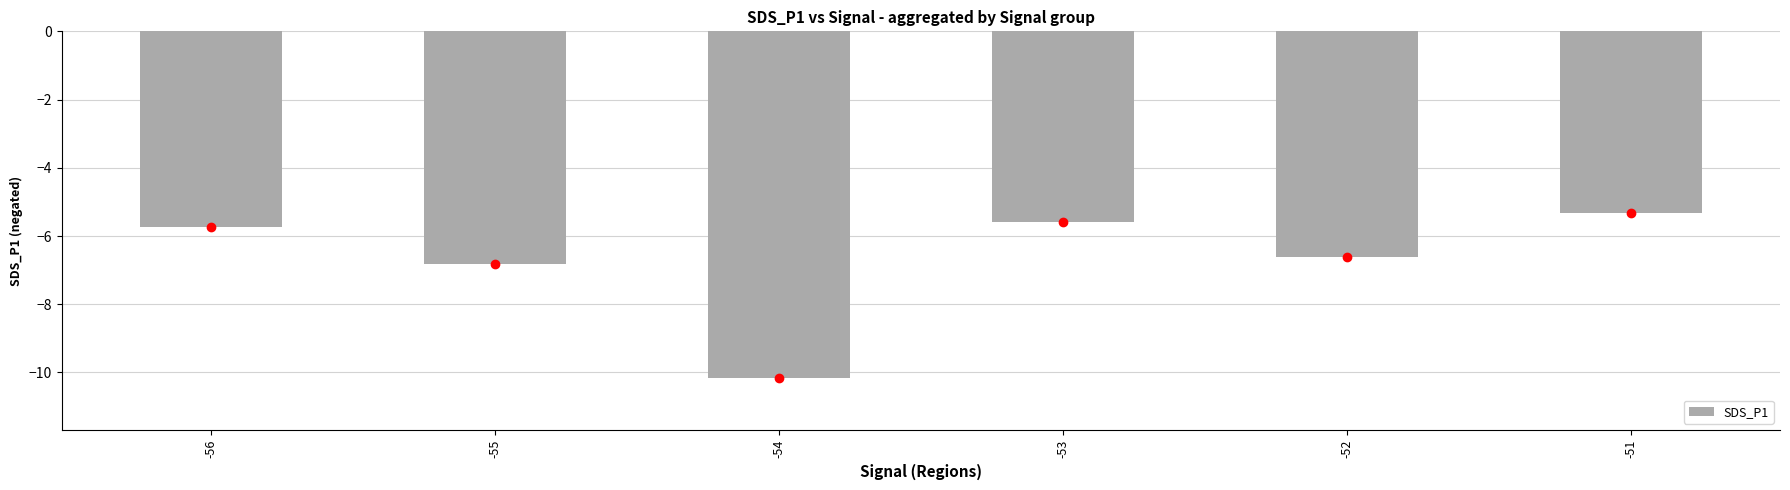

What is the value of the 6th bar from the left?

-5.3